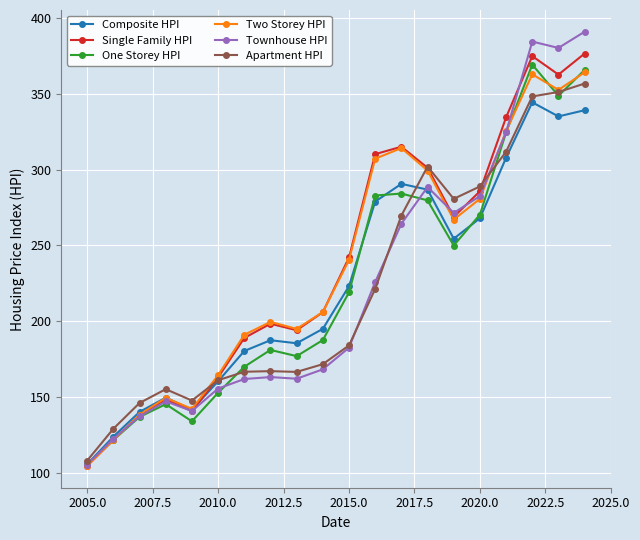

How many distinct data groups are displayed?

6